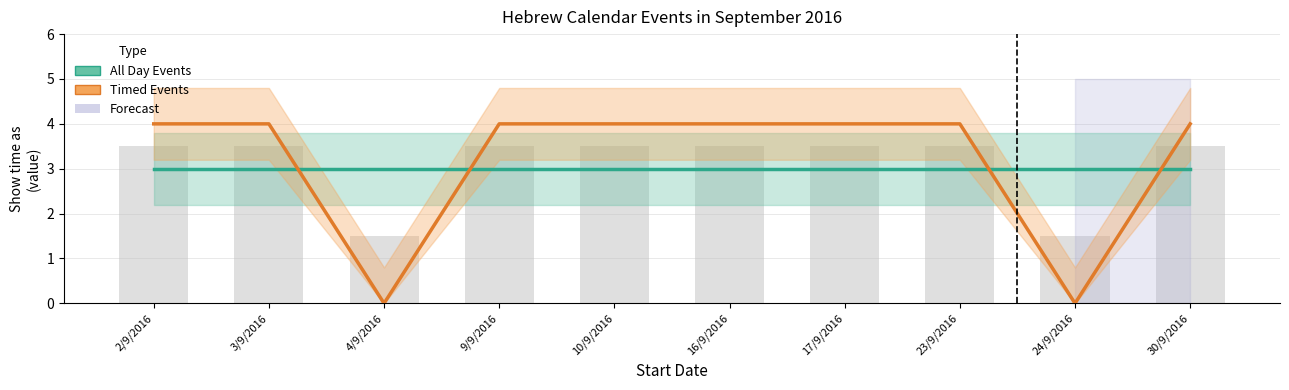

Where is Timed Events nearest to the value 2?

2/9/2016